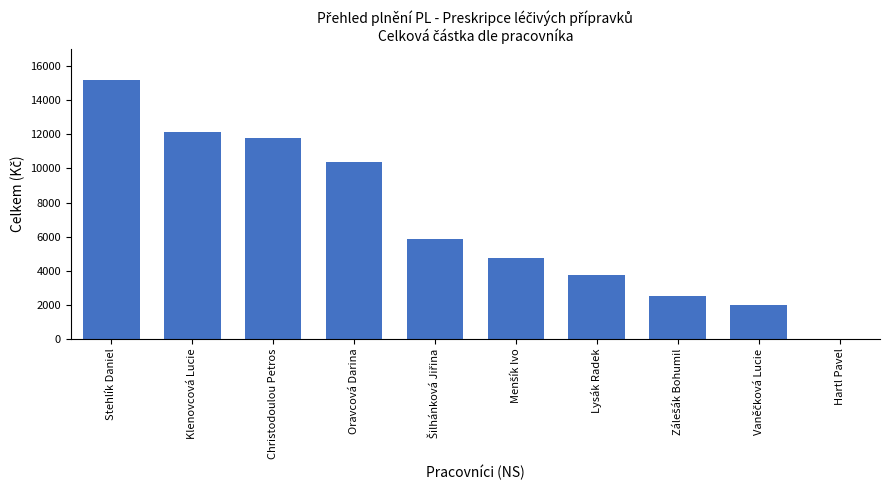

True or false: the data shows 3740.7 at Lysák Radek.

True